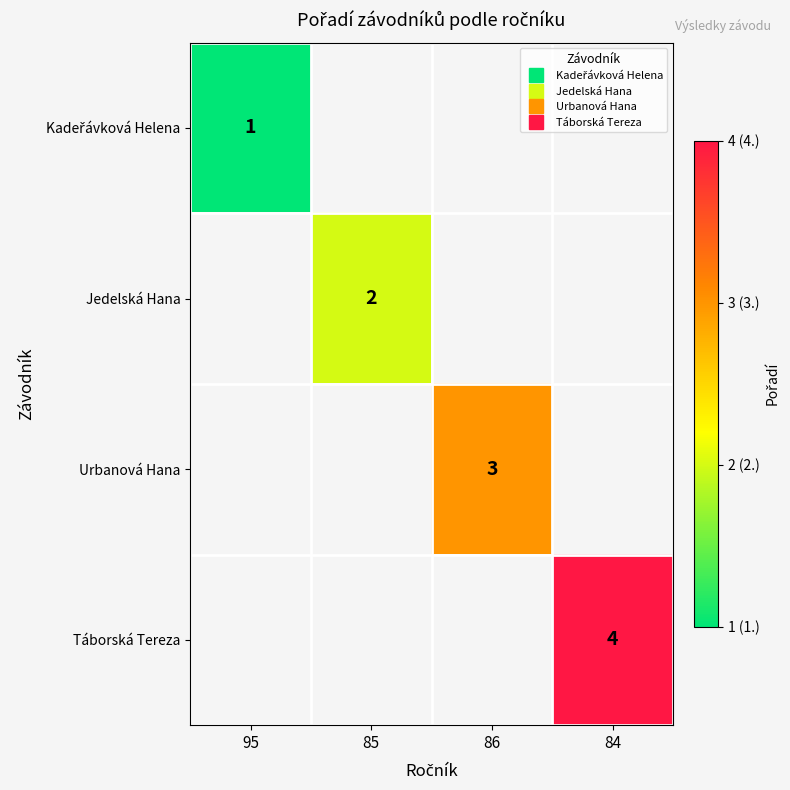

At how many categories does at least one series exceed 1?

3